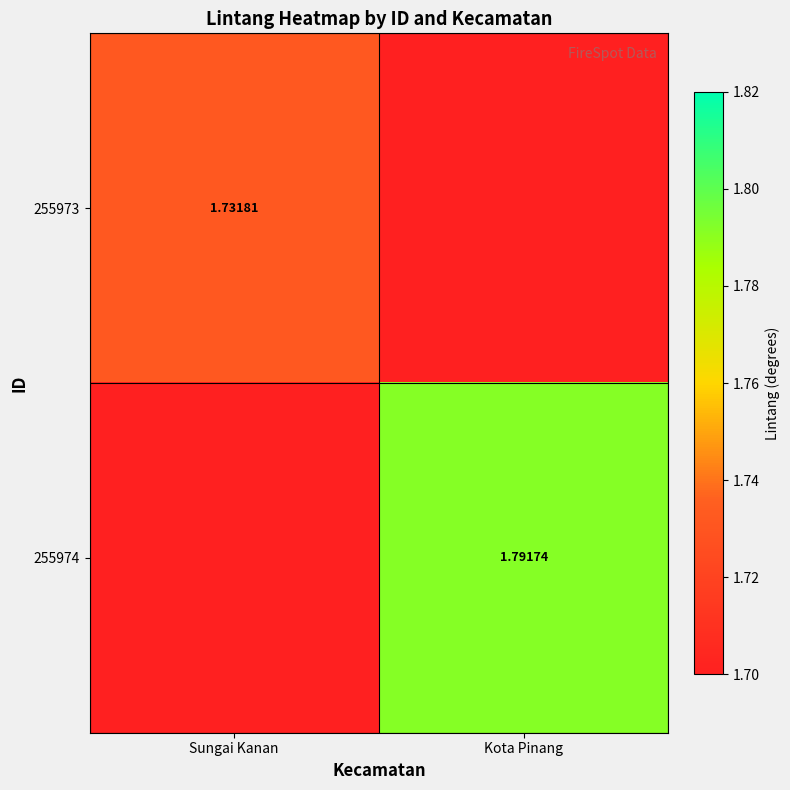

Is the value of 255973 at Sungai Kanan greater than the value of 255974 at Kota Pinang?

No